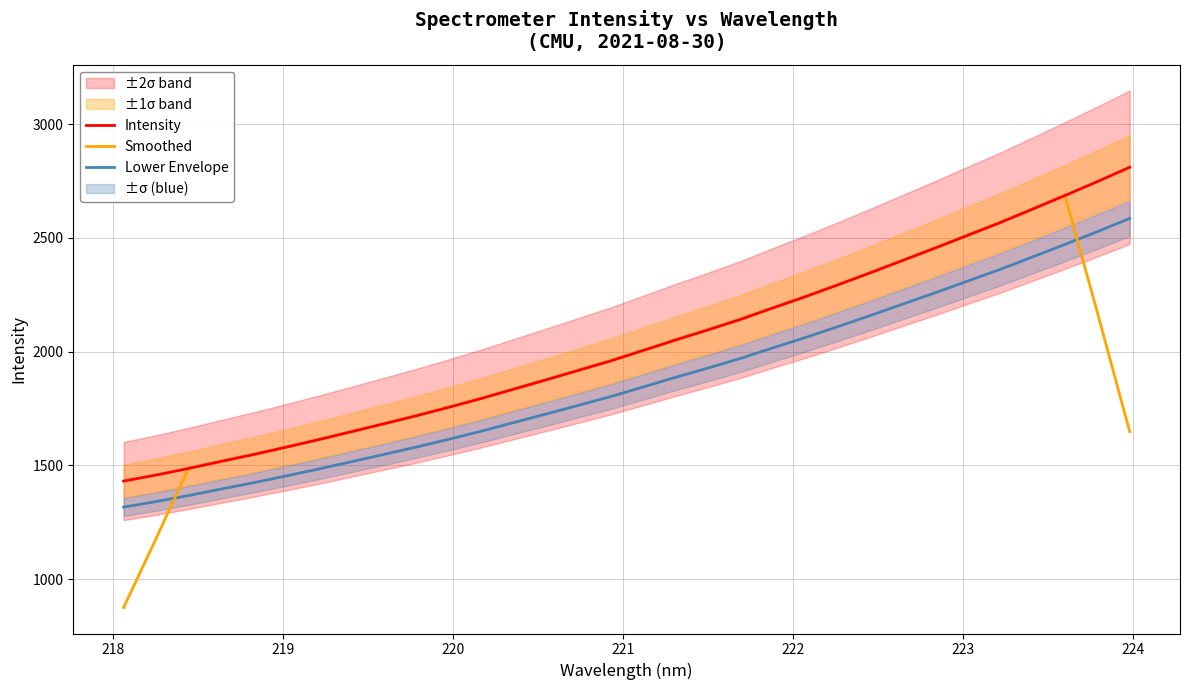

What is the lowest value of the Smoothed series?

875.2